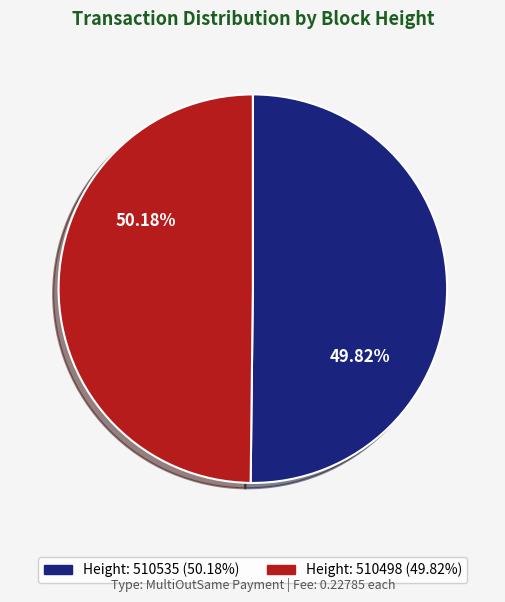

True or false: 510498 accounts for 60% of the total.

False